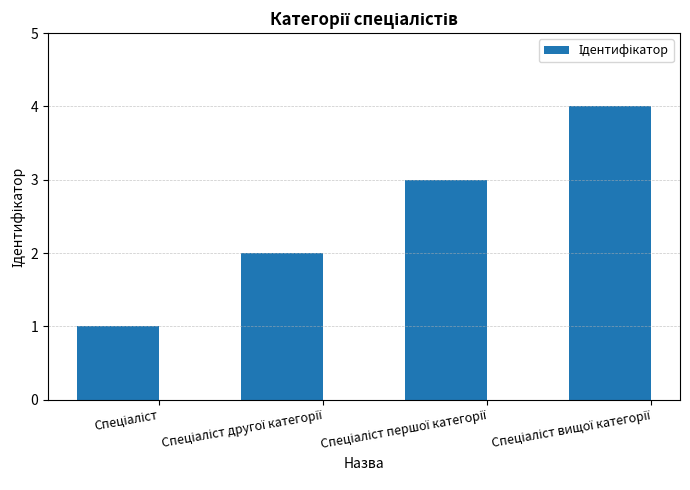

What is the value of the 3rd bar from the left?

3